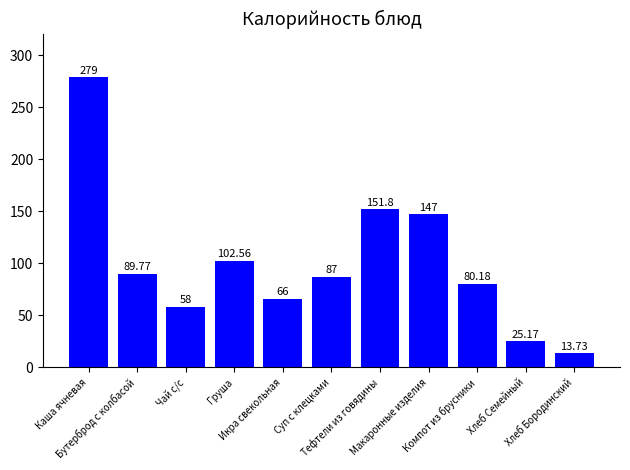

What position from the left is Груша?

4